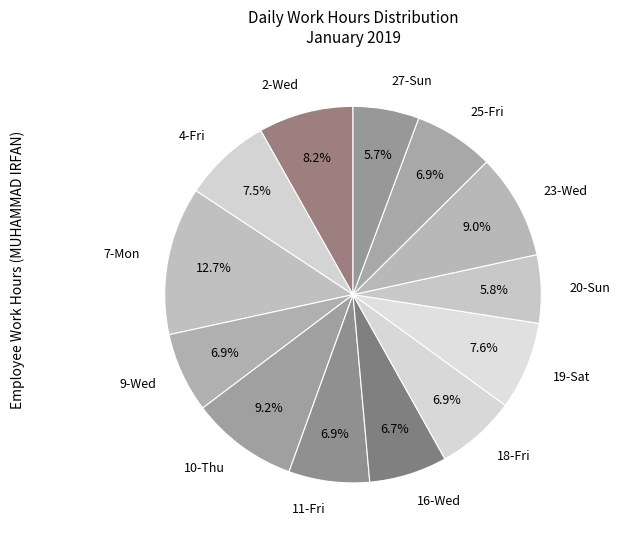

How many slices are in this pie chart?

13